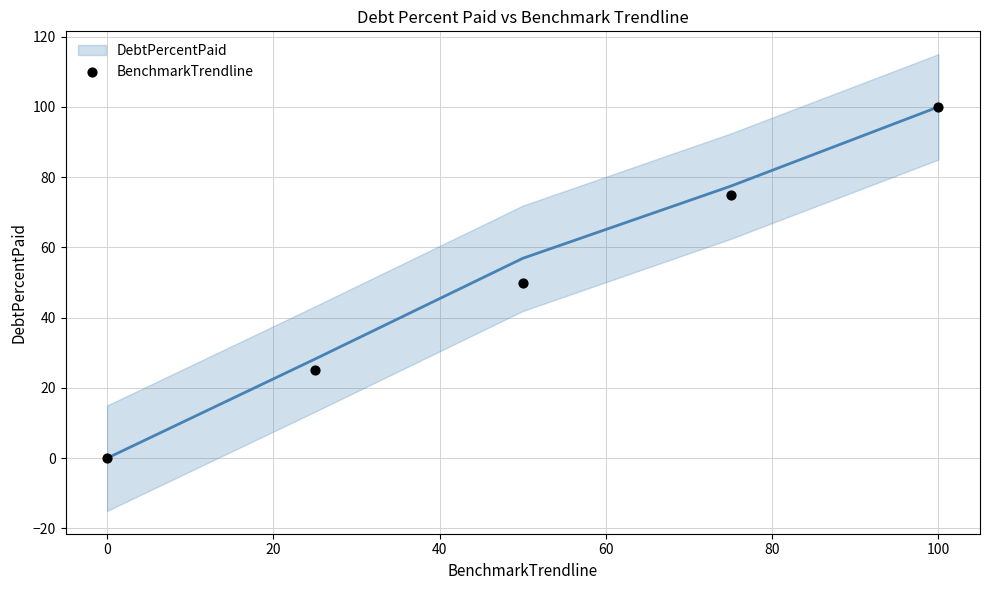

What is the range of X values (max minus min)?

100